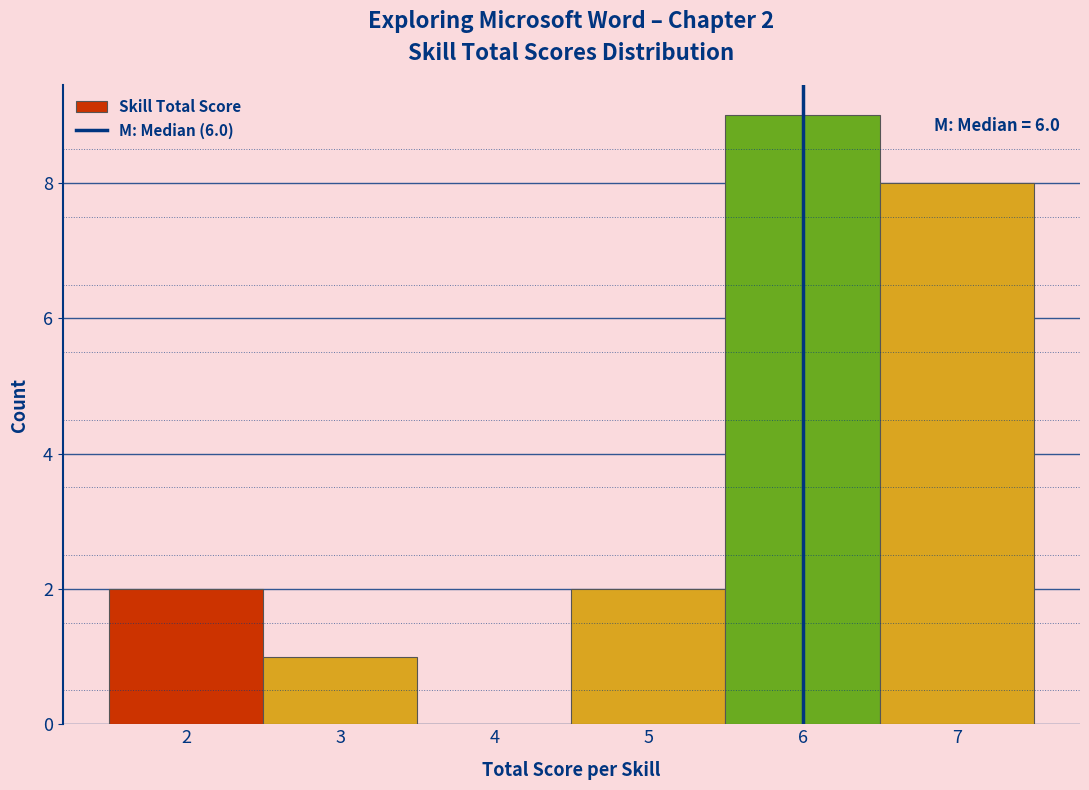

Which range on the x-axis has the tallest bar?

5.5 to 6.5